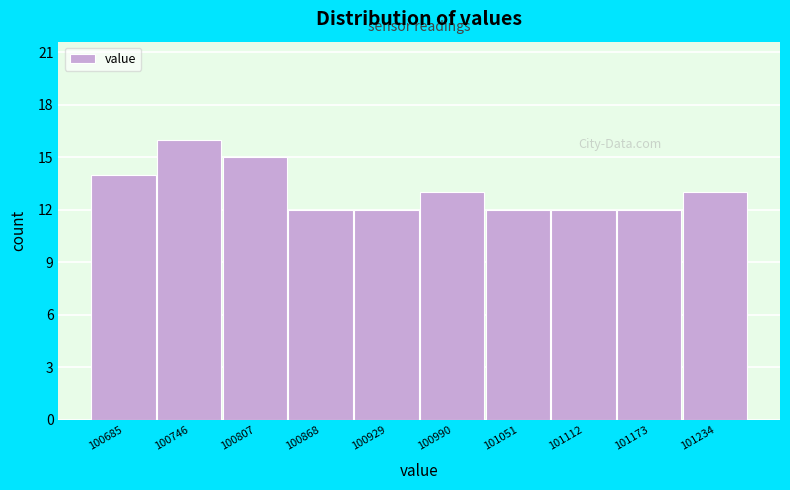

How tall is the bar that spans 100900 to 100960 on the x-axis? Neither the bar edges nor the heights are printed on the chart, so give them approximately, as read against the axes.

12